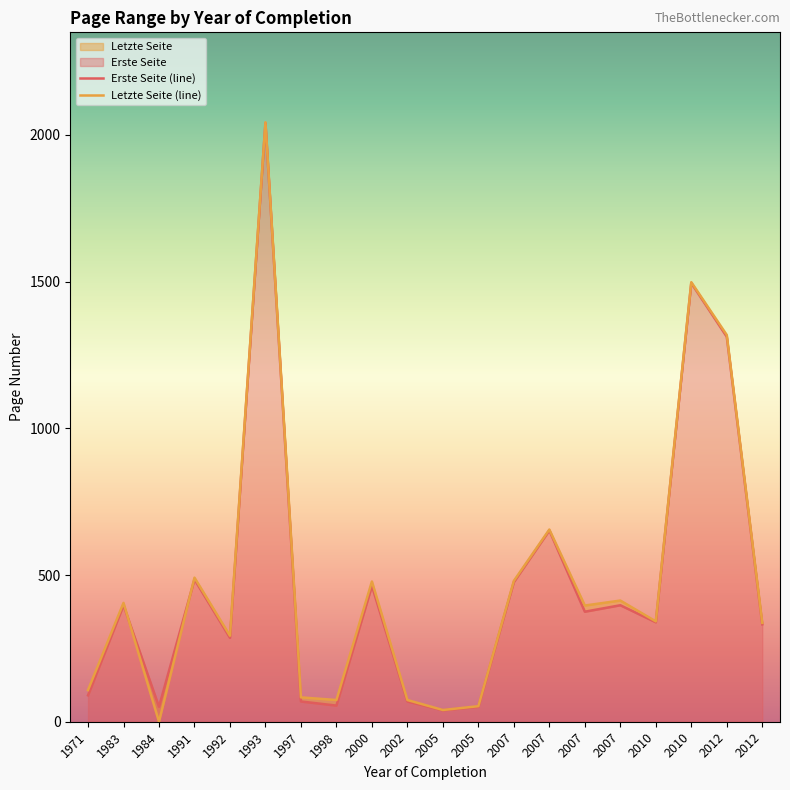

Which series ends up on top after the final intersection of Erste Seite and Letzte Seite?

Letzte Seite